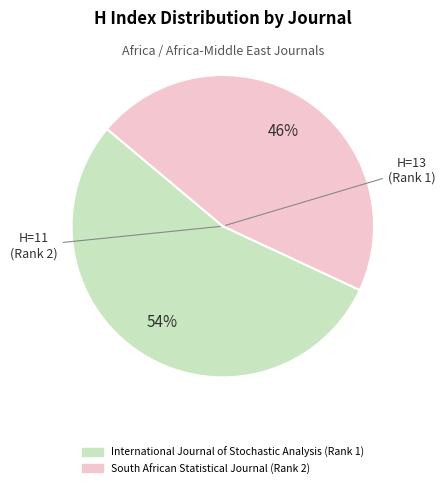

Between International Journal of Stochastic Analysis (Rank 1) and South African Statistical Journal (Rank 2), which is larger?

International Journal of Stochastic Analysis (Rank 1)